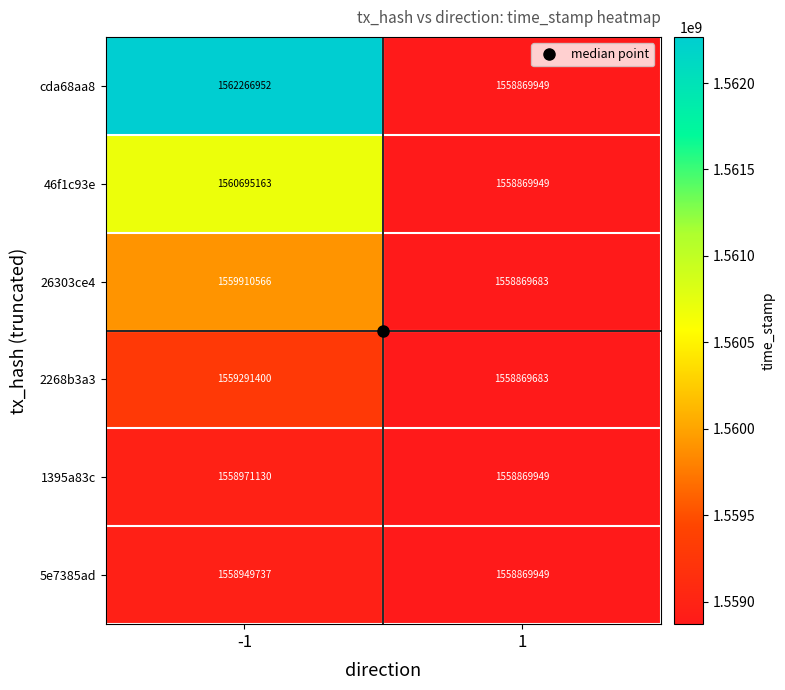

What is the sum of the 26303ce4 values at -1 and 1?

3118780249